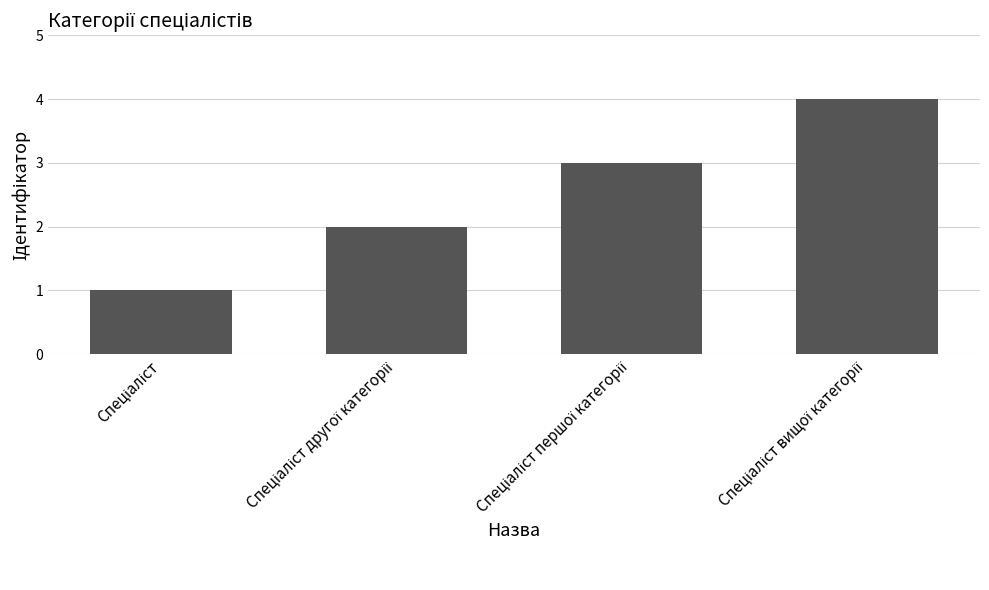

What is the difference between the maximum and minimum values?

3